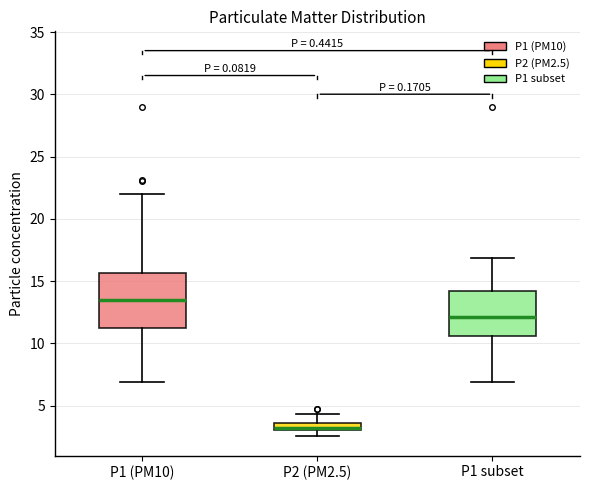

Where is the lower edge of the box for P1 (PM10) on the y-axis? The values are not printed on the chart, so give them approximately, as read against the axis.

11.0